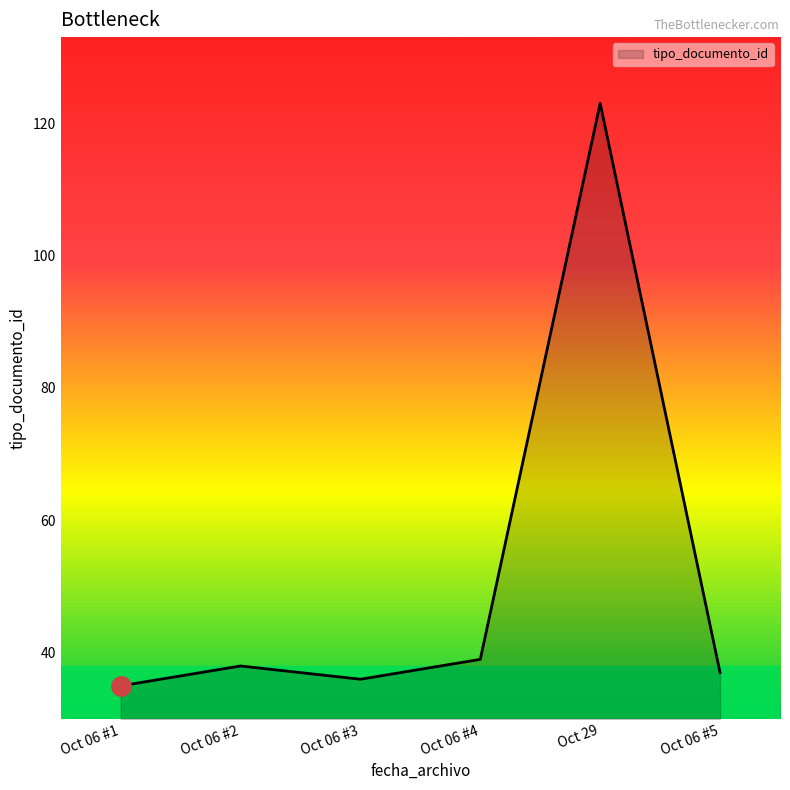

What is the average value?

51